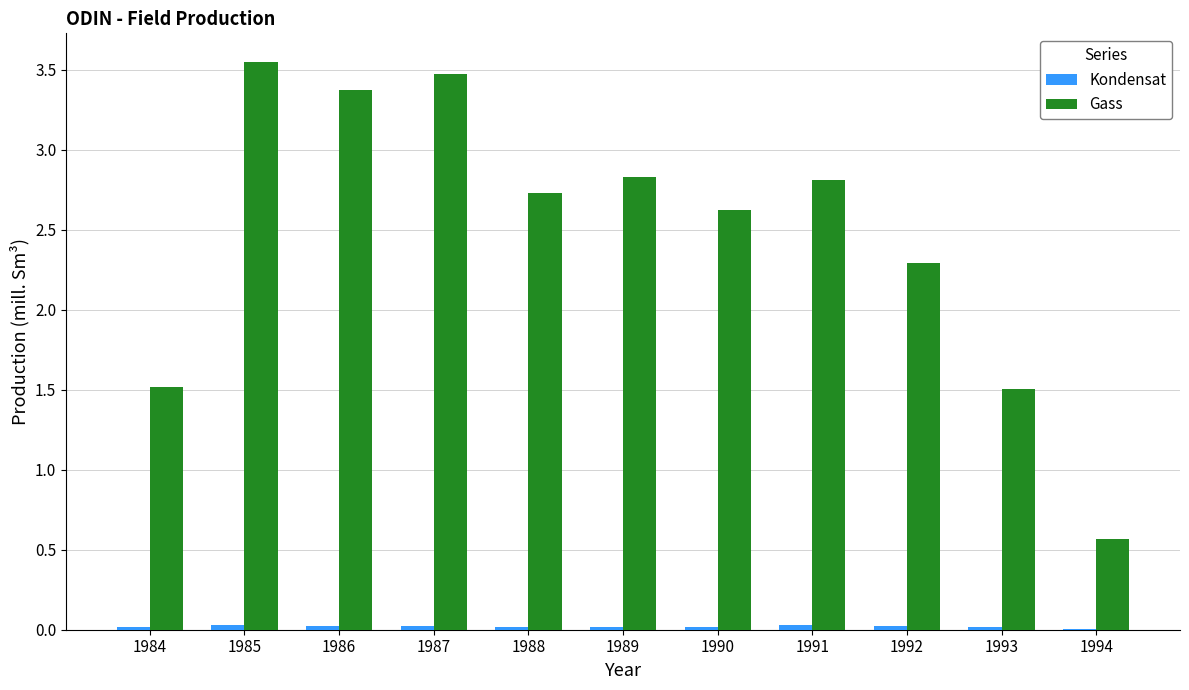

Which series has the largest total across all categories?

Gass